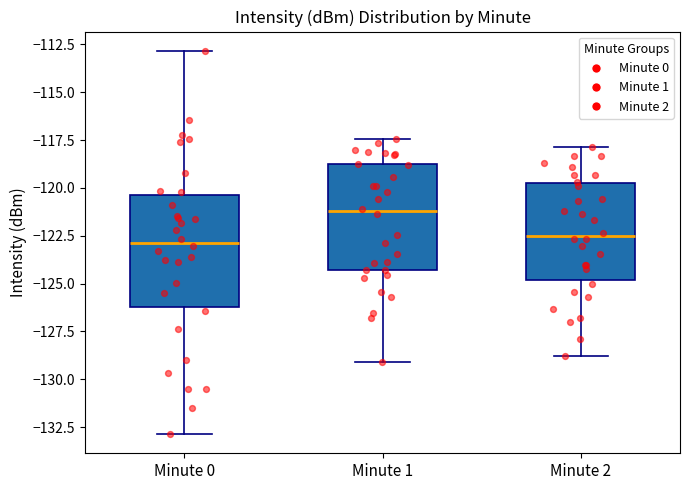

Reading left to right, transcribe this box plot: for each box, give where its median line is, the range the box spans, and where its two whiskers end, as read against the y-axis. The values are not printed on the chart, so give them approximately, as read against the axis.

Minute 0: median -123.0, box -126.0 to -120.5, whiskers -133.0 to -113.0
Minute 1: median -121.0, box -124.5 to -119.0, whiskers -129.0 to -117.5
Minute 2: median -122.5, box -125.0 to -119.5, whiskers -129.0 to -118.0